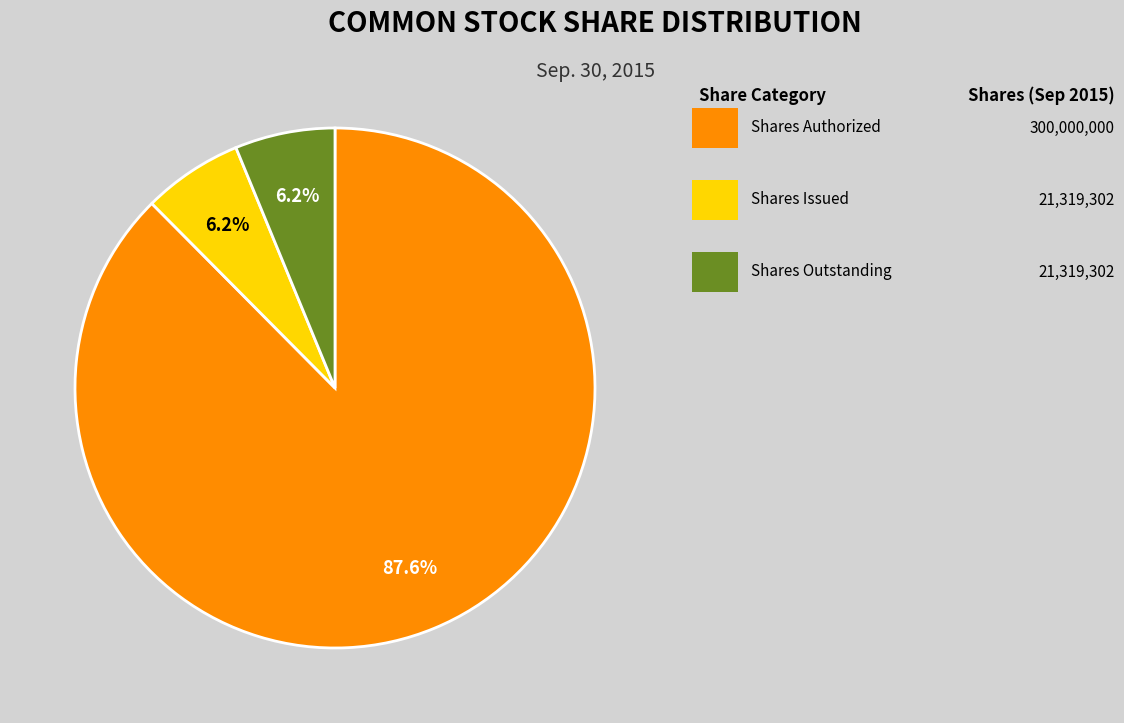

Is there any slice that represents more than half of the pie?

Yes